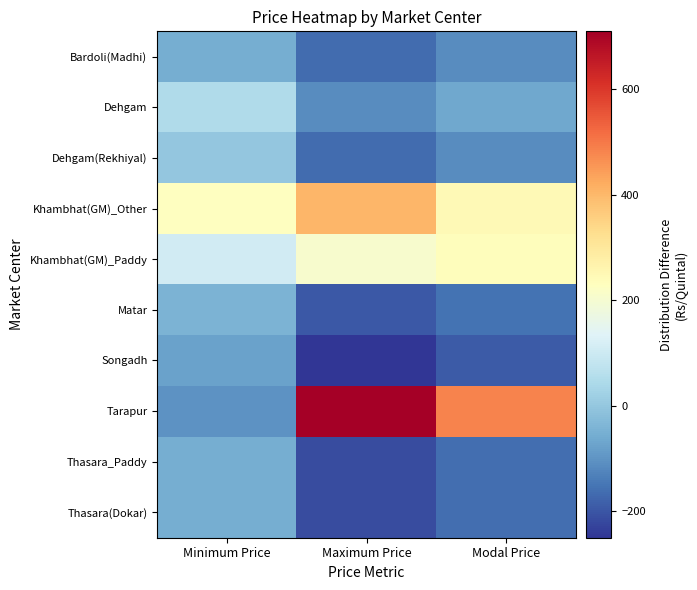

Reading left to right, transcribe all the data shown in this chart.

Bardoli(Madhi): Minimum Price=-52.5	Maximum Price=-165.0	Modal Price=-113.7
Dehgam: Minimum Price=47.5	Maximum Price=-115.0	Modal Price=-63.7
Dehgam(Rekhiyal): Minimum Price=-2.5	Maximum Price=-165.0	Modal Price=-113.7
Khambhat(GM)_Other: Minimum Price=227.5	Maximum Price=405.0	Modal Price=246.3
Khambhat(GM)_Paddy: Minimum Price=107.5	Maximum Price=205.0	Modal Price=236.3
Matar: Minimum Price=-42.5	Maximum Price=-195.0	Modal Price=-153.7
Songadh: Minimum Price=-77.5	Maximum Price=-250.0	Modal Price=-193.7
Tarapur: Minimum Price=-102.5	Maximum Price=710.0	Modal Price=483.3
Thasara_Paddy: Minimum Price=-52.5	Maximum Price=-215.0	Modal Price=-163.7
Thasara(Dokar): Minimum Price=-52.5	Maximum Price=-215.0	Modal Price=-163.7